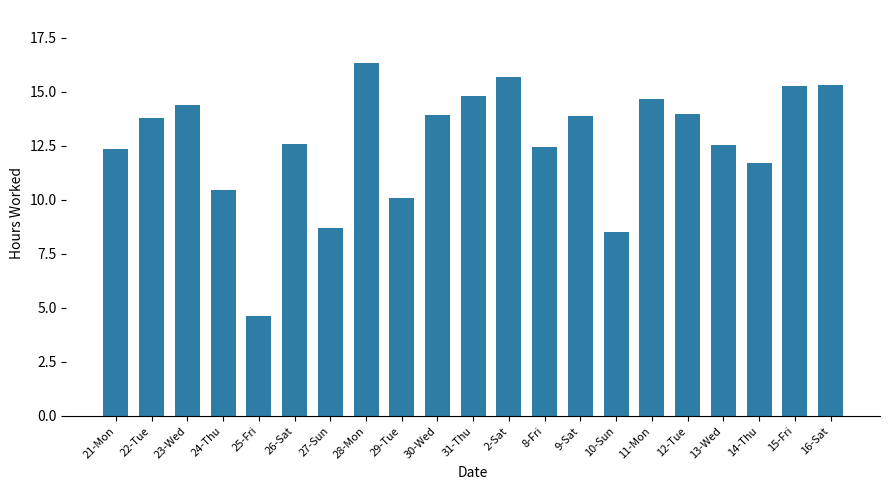

What is the label of the 16th bar from the right?

26-Sat